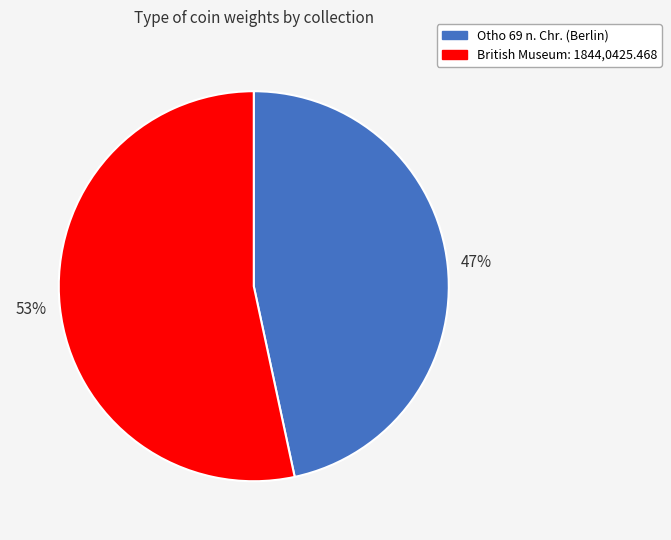

To the nearest percent, what is the average slice percentage?

50%